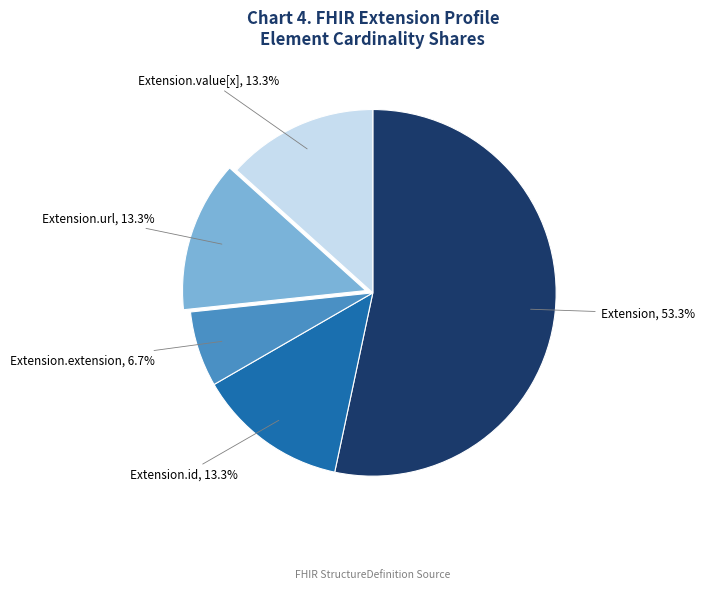

To the nearest percent, what is the difference between the largest and smallest slice percentages?

47%